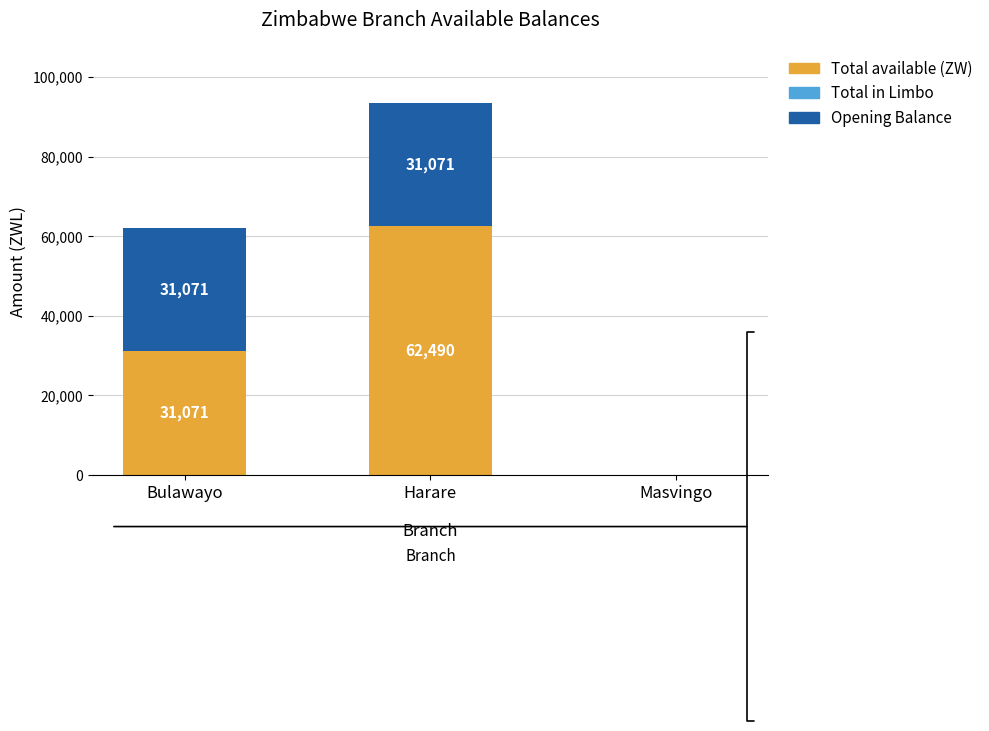

Count the number of data series in this chart.

2